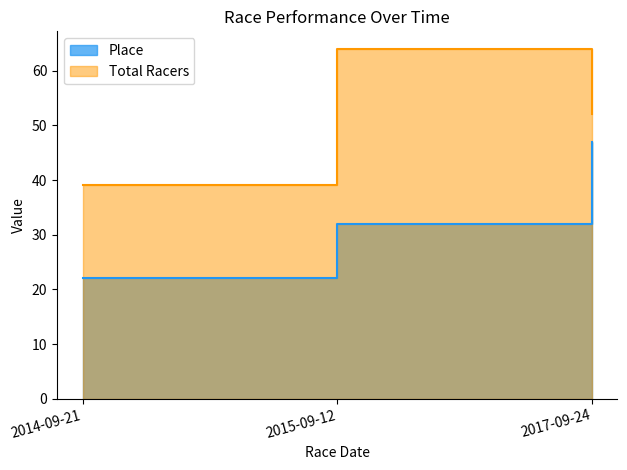

How many Place values are between 22 and 47?

3